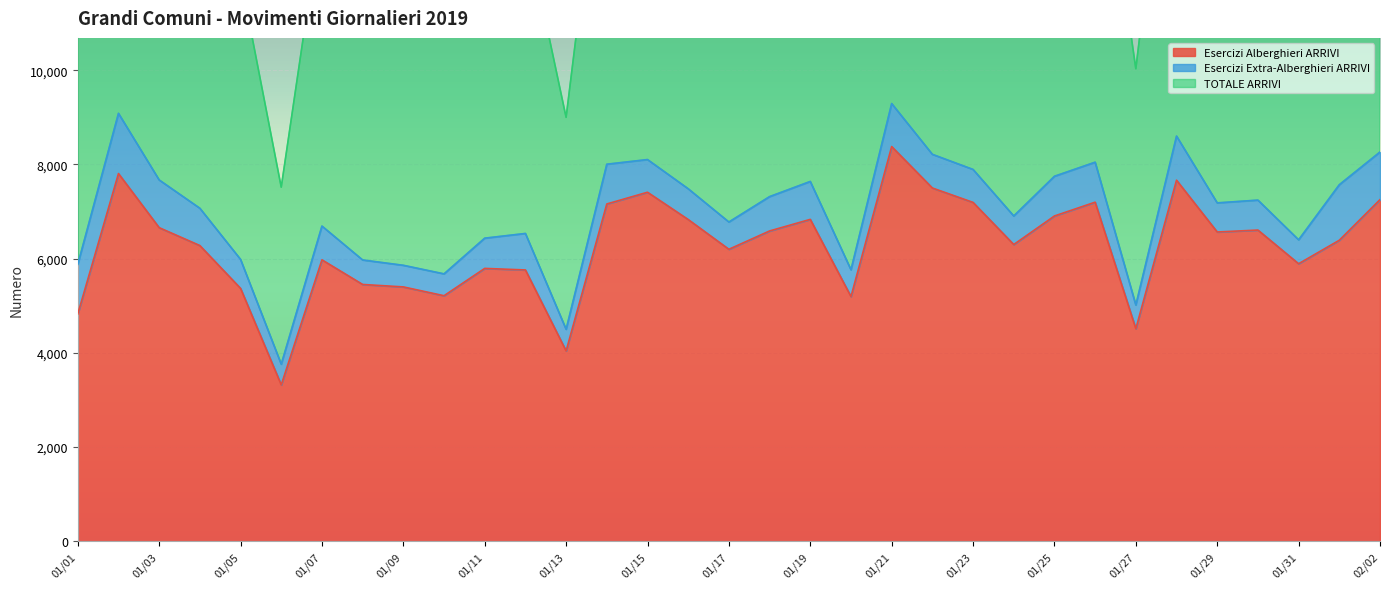

The value of Esercizi Alberghieri ARRIVI at 01/05 is 9492. True or false?

False